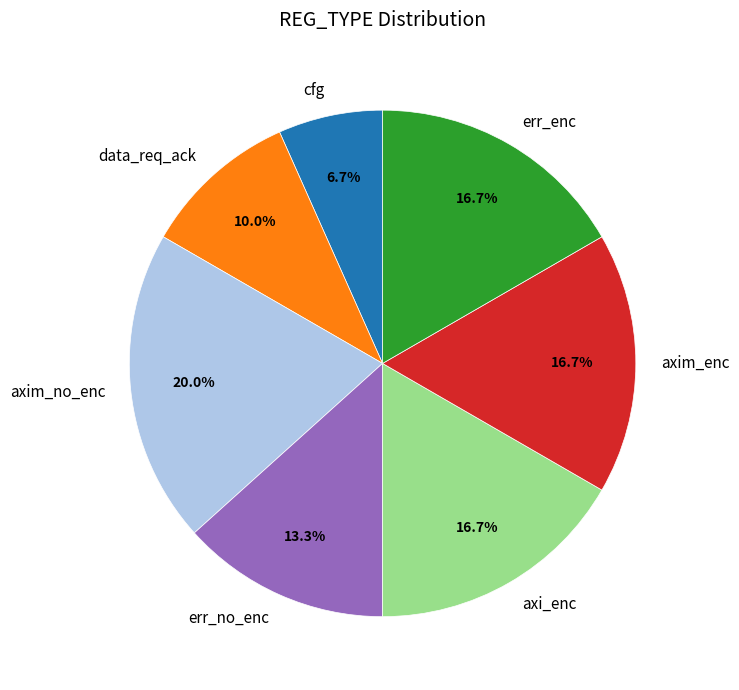

To the nearest percent, what is the difference between the largest and smallest slice percentages?

13%